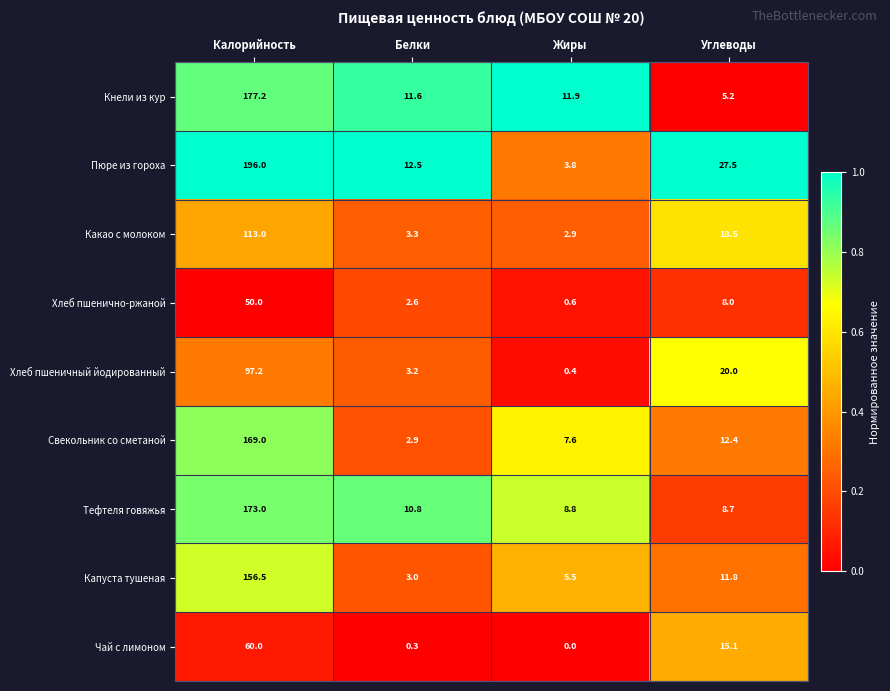

True or false: Хлеб пшенично-ржаной has a value of 50.0 at Калорийность.

True